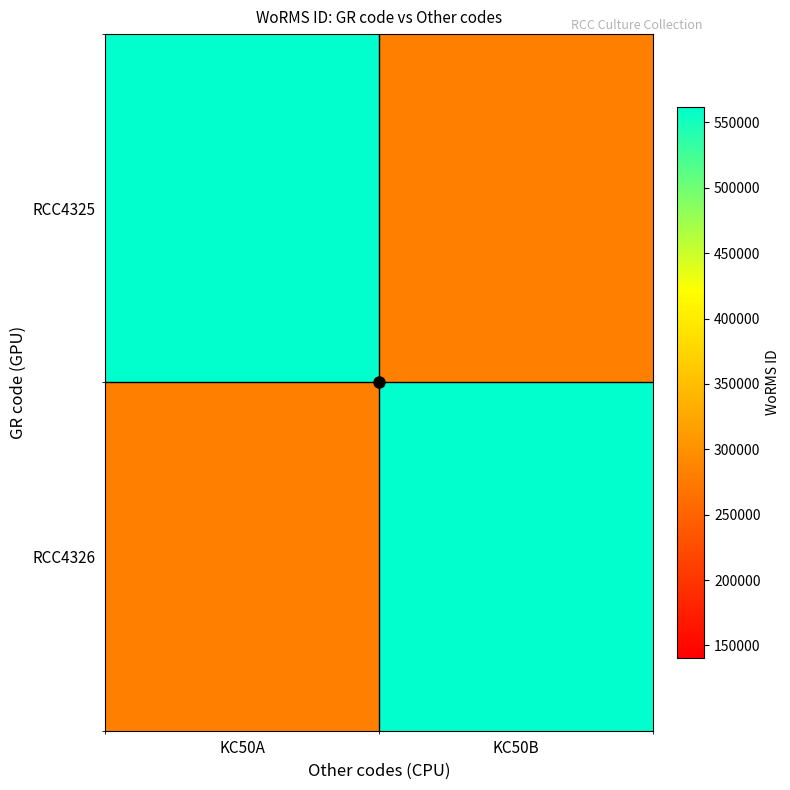

Rank the series by their maximum value, from lowest to highest.

RCC4325, RCC4326